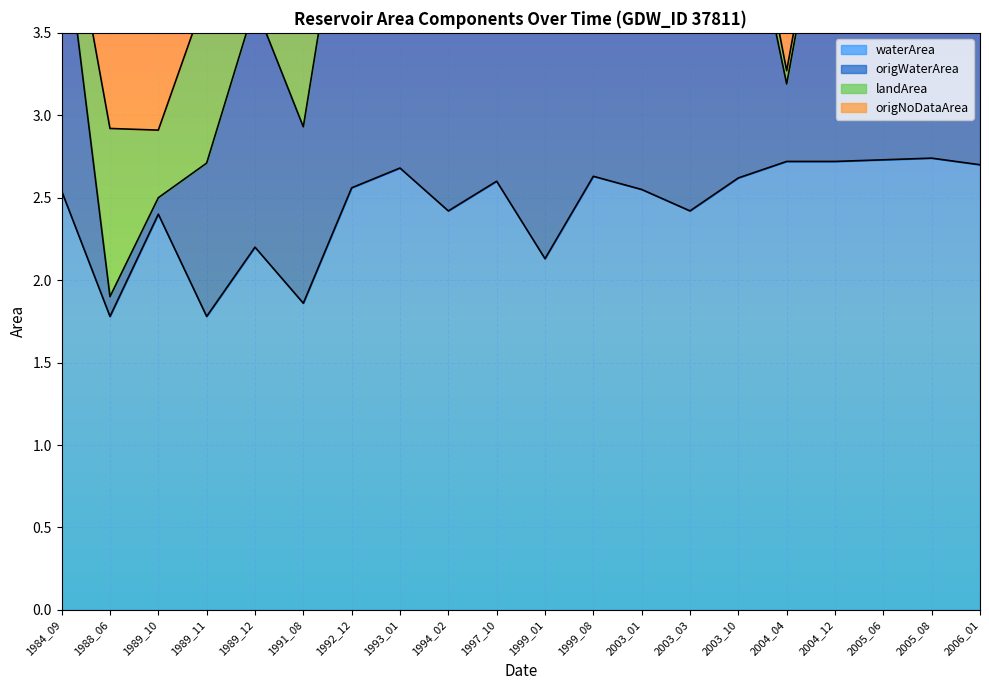

What is the difference between the highest and lowest values at 1984_09?

2.0